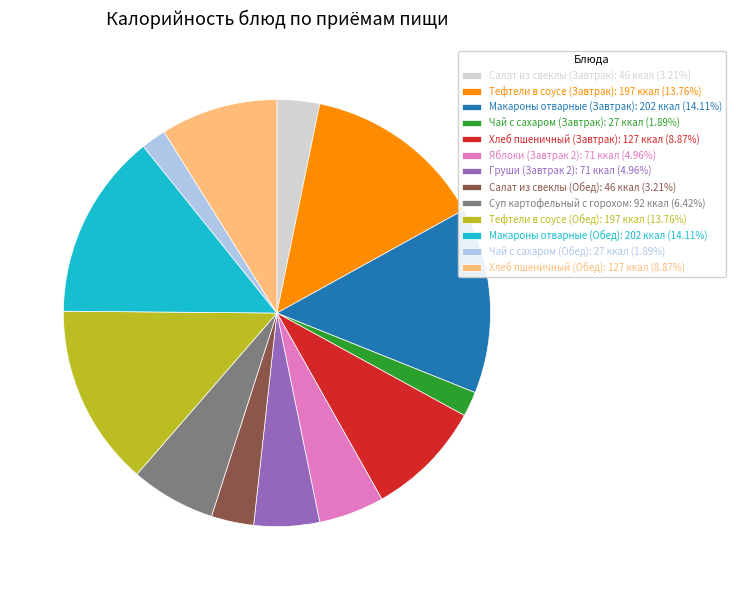

Which has a higher value, Тефтели в соусе (Завтрак) or Чай с сахаром (Завтрак)?

Тефтели в соусе (Завтрак)